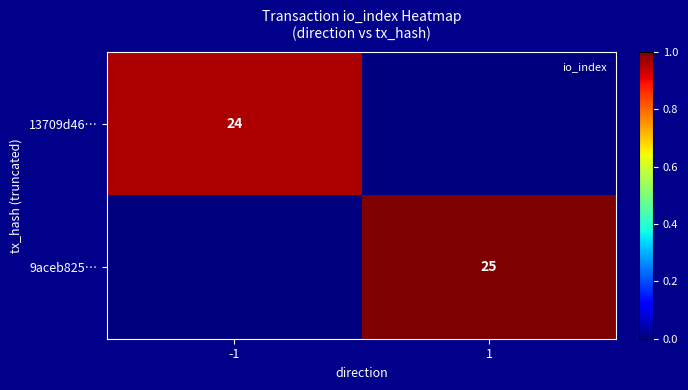

The 13709d46… series shows 38 at -1. True or false?

False